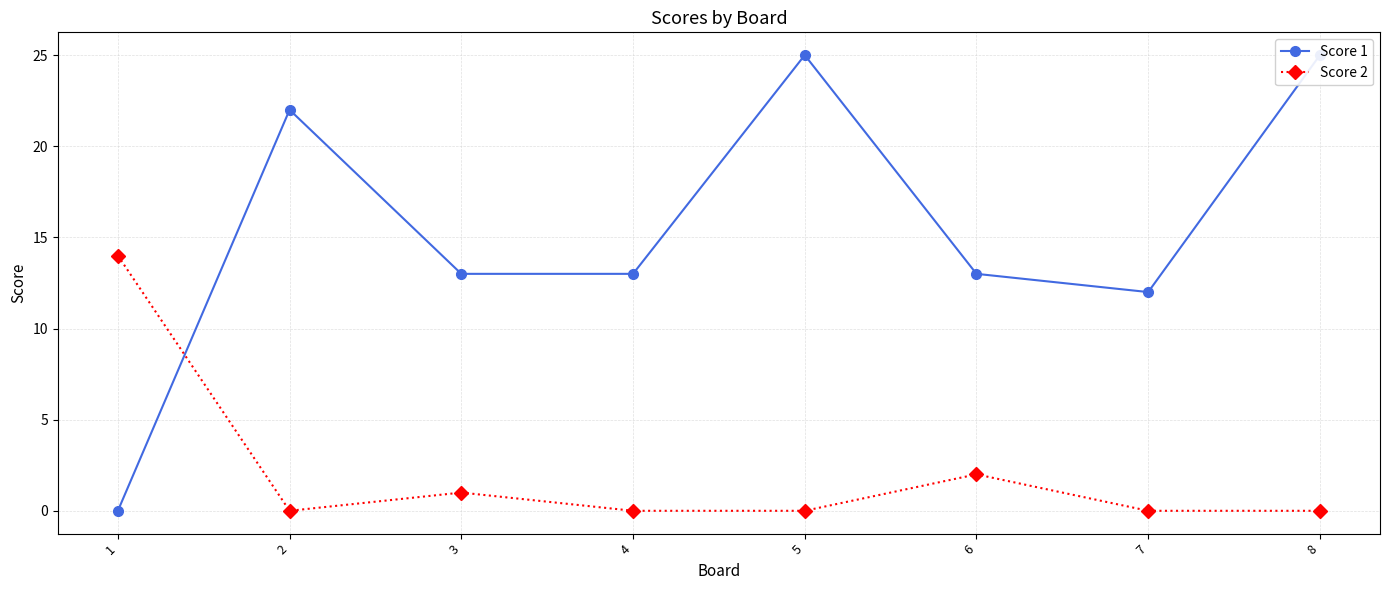

Reading left to right, what are all the values shown in this chart?

Score 1: 1=0	2=22	3=13	4=13	5=25	6=13	7=12	8=25
Score 2: 1=14	2=0	3=1	4=0	5=0	6=2	7=0	8=0